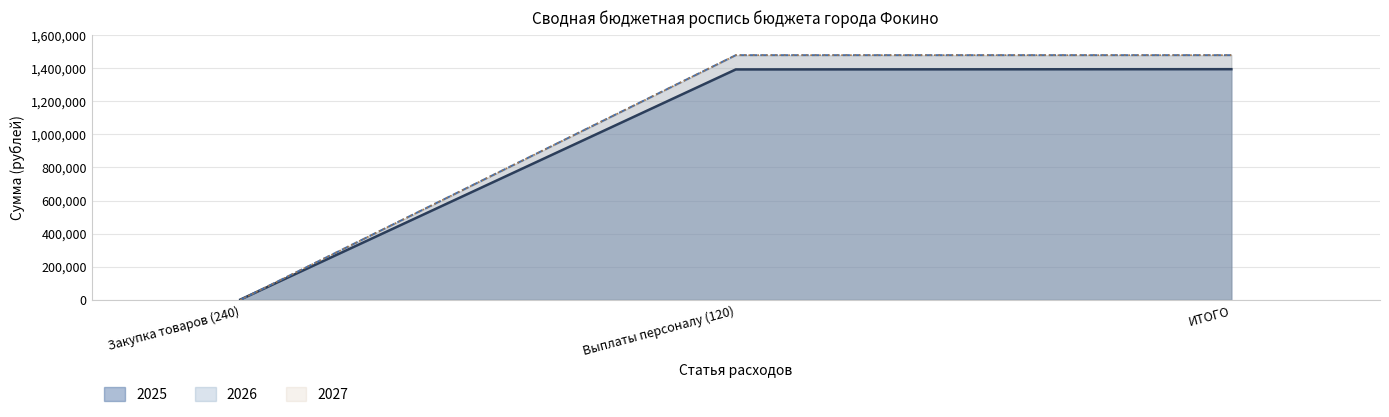

What is the label of the 2nd point from the left?

Выплаты персоналу (120)